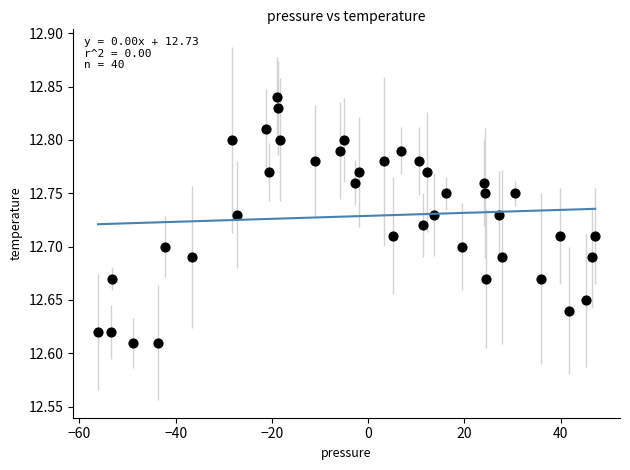

What is the range of X values (max minus min)?

103.3